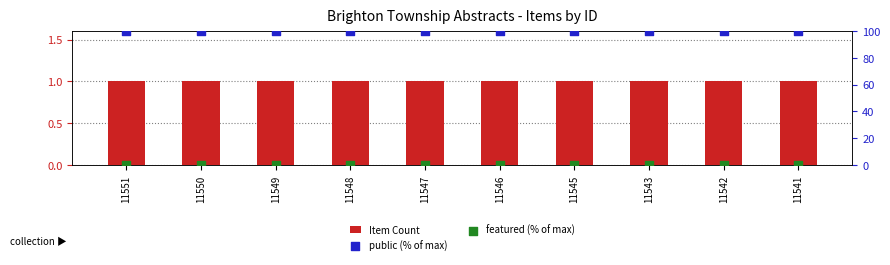

What are all the series names shown in the legend?

Item Count, public (% of max), featured (% of max)